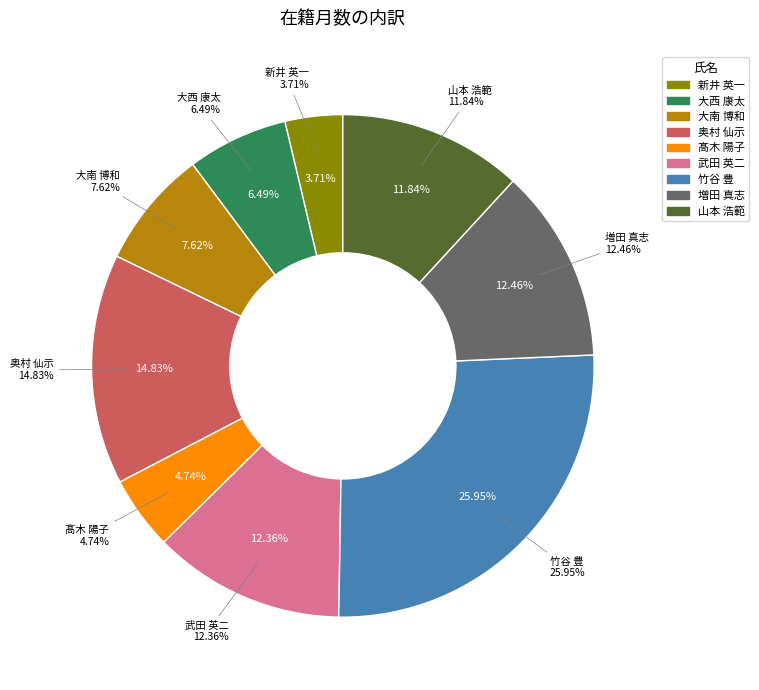

Is it true that 大西 康太 is 6% of the pie?

True